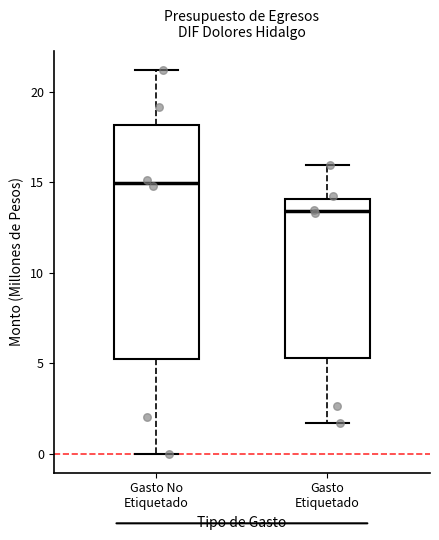

Which box is the tallest, from its lower edge to its upper edge?

Gasto No Etiquetado